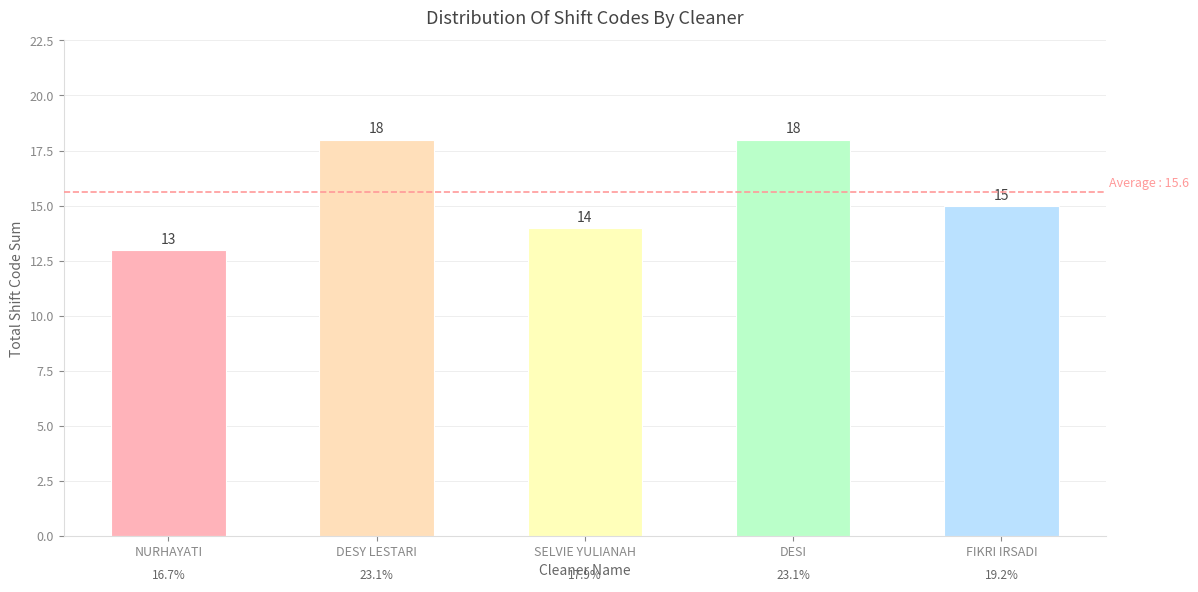

What is the sum of all values?

78